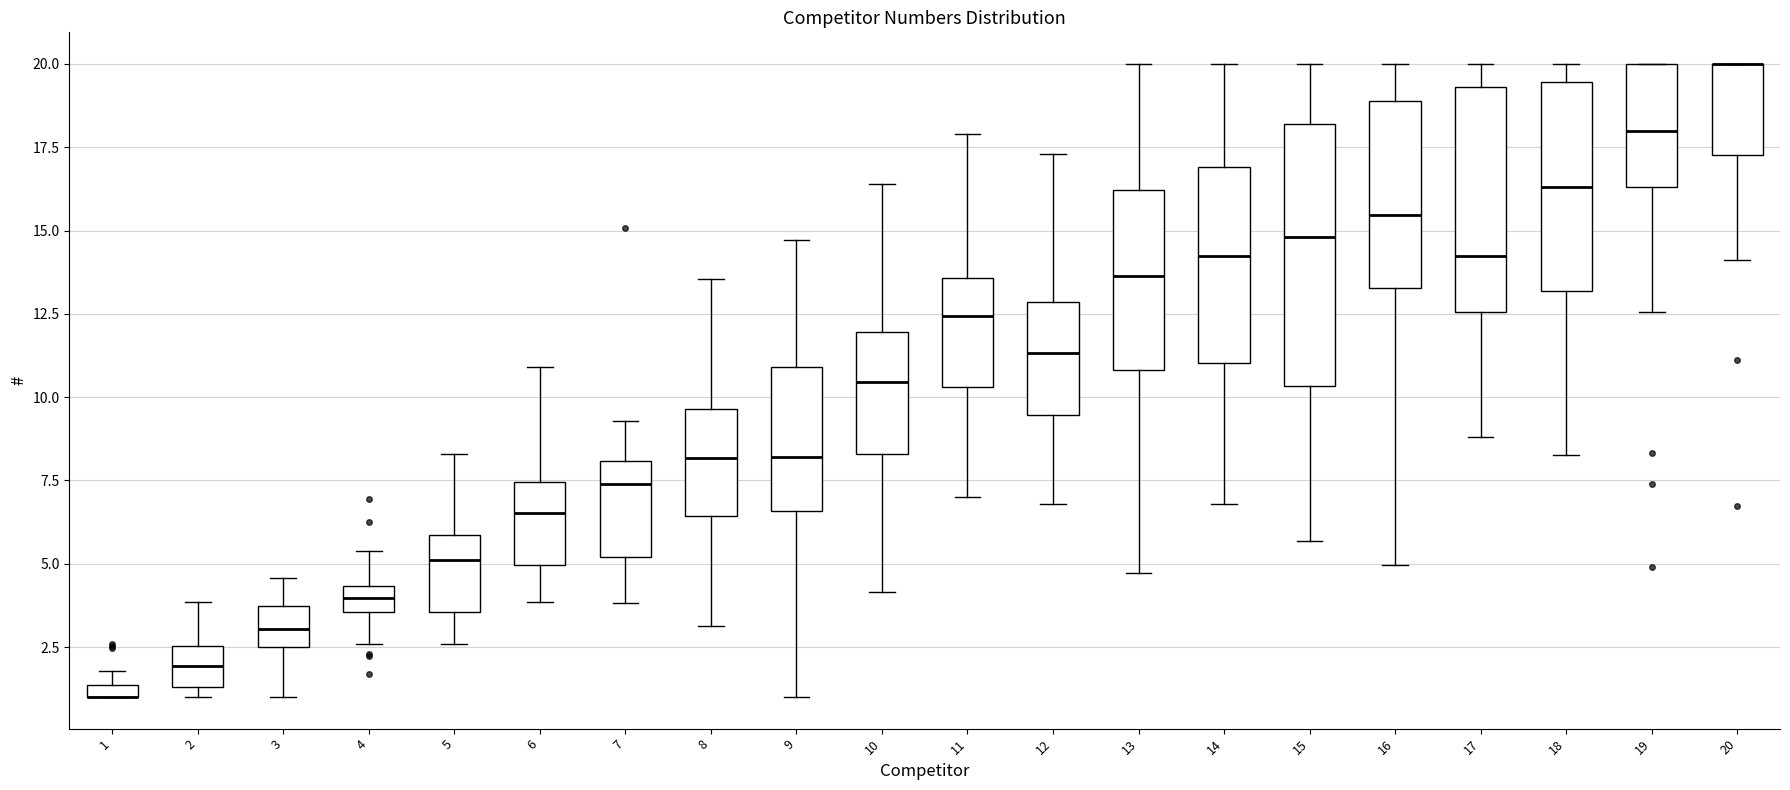

Where does the median line of the box at x = 9 sit on the y-axis? The values are not printed on the chart, so give them approximately, as read against the axis.

8.0